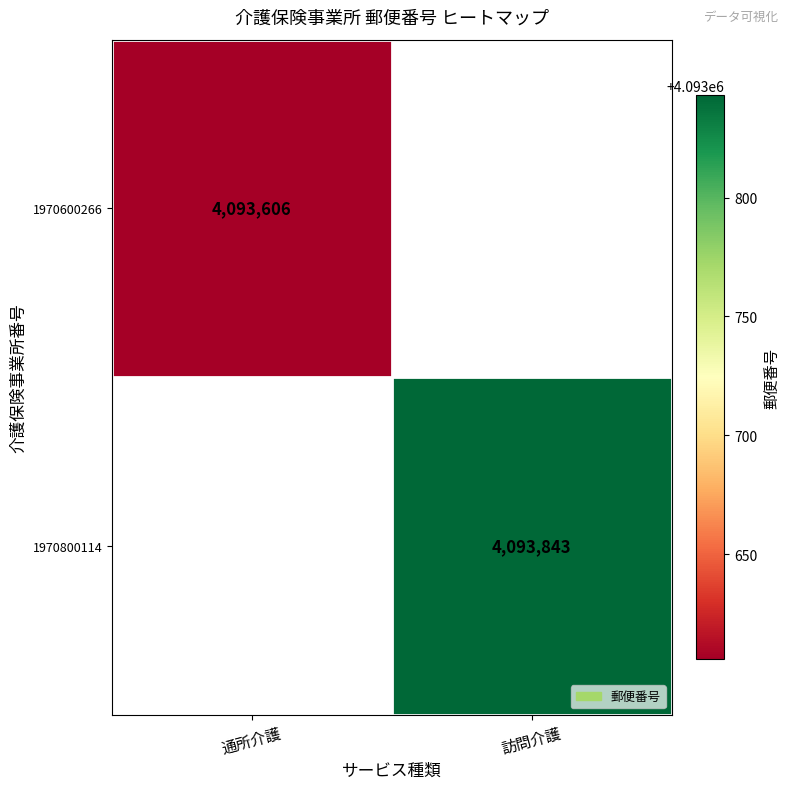

The 1970800114 series shows 4093843 at 訪問介護. True or false?

True